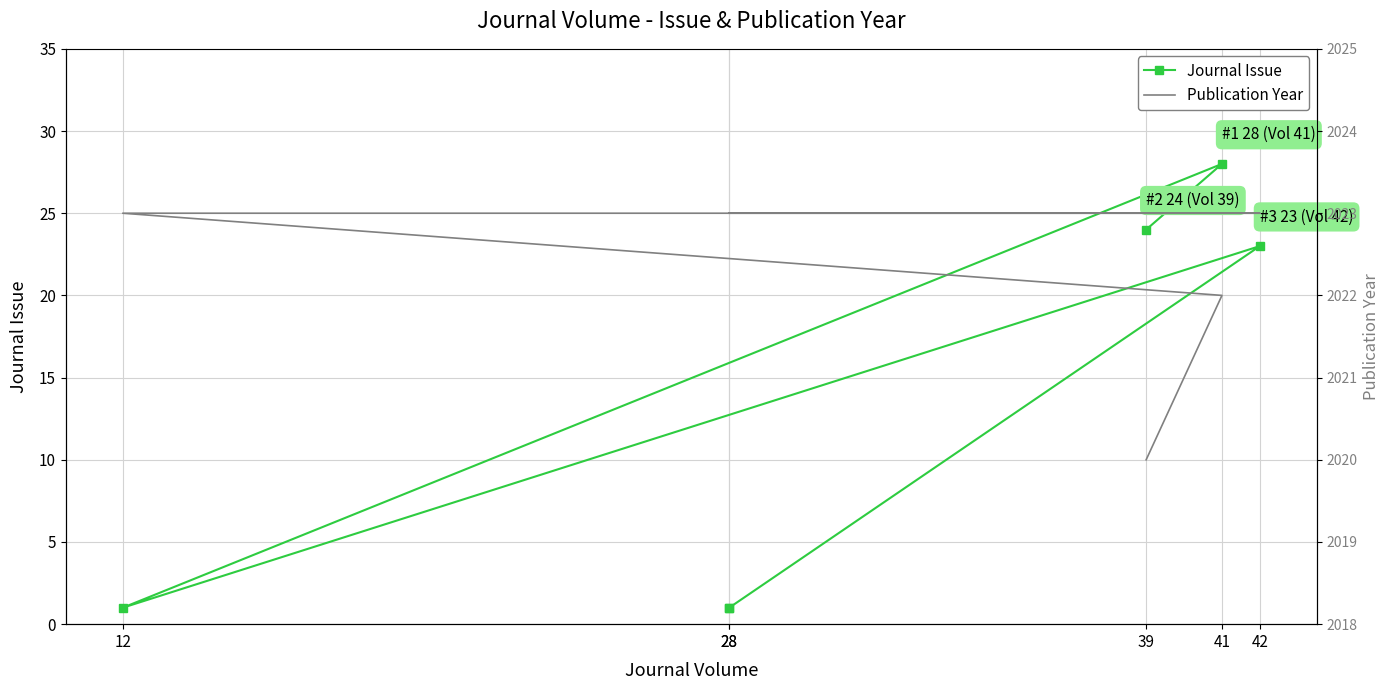

Reading left to right, list all the values displayed in this chart.

Journal Issue: 24	28	1	23	1	1
Publication Year: 2020	2022	2023	2023	2023	2023